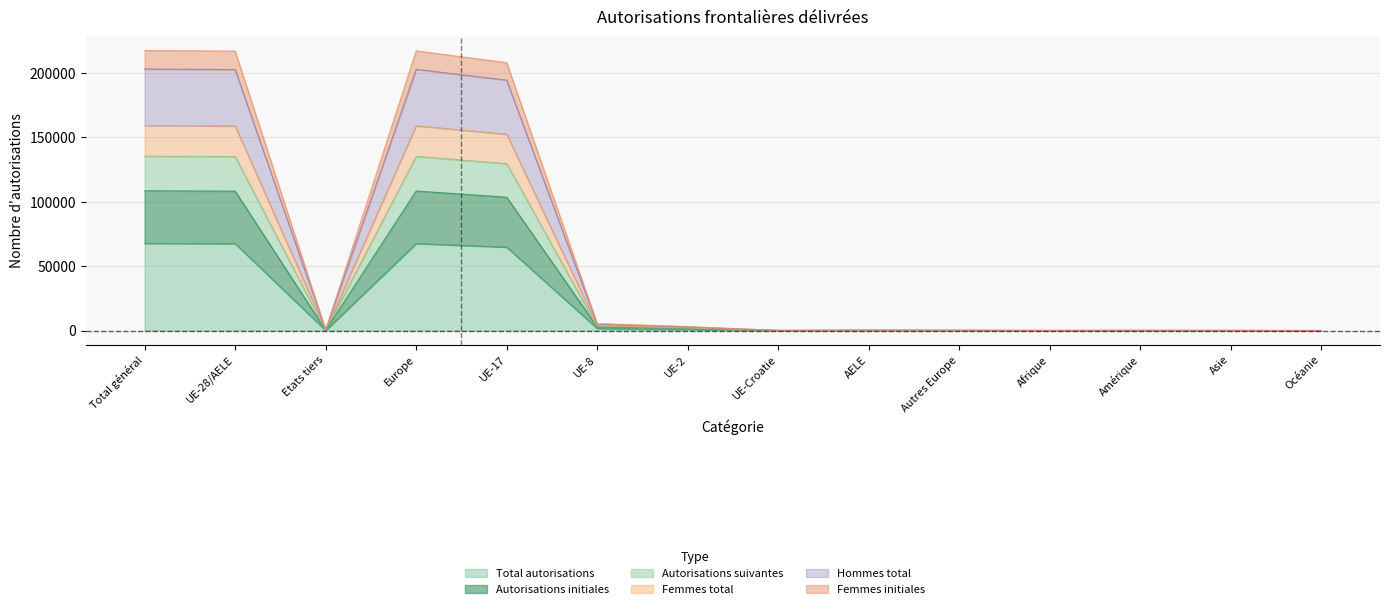

What is the difference between the second highest and minimum values in the Total autorisations series?

67519